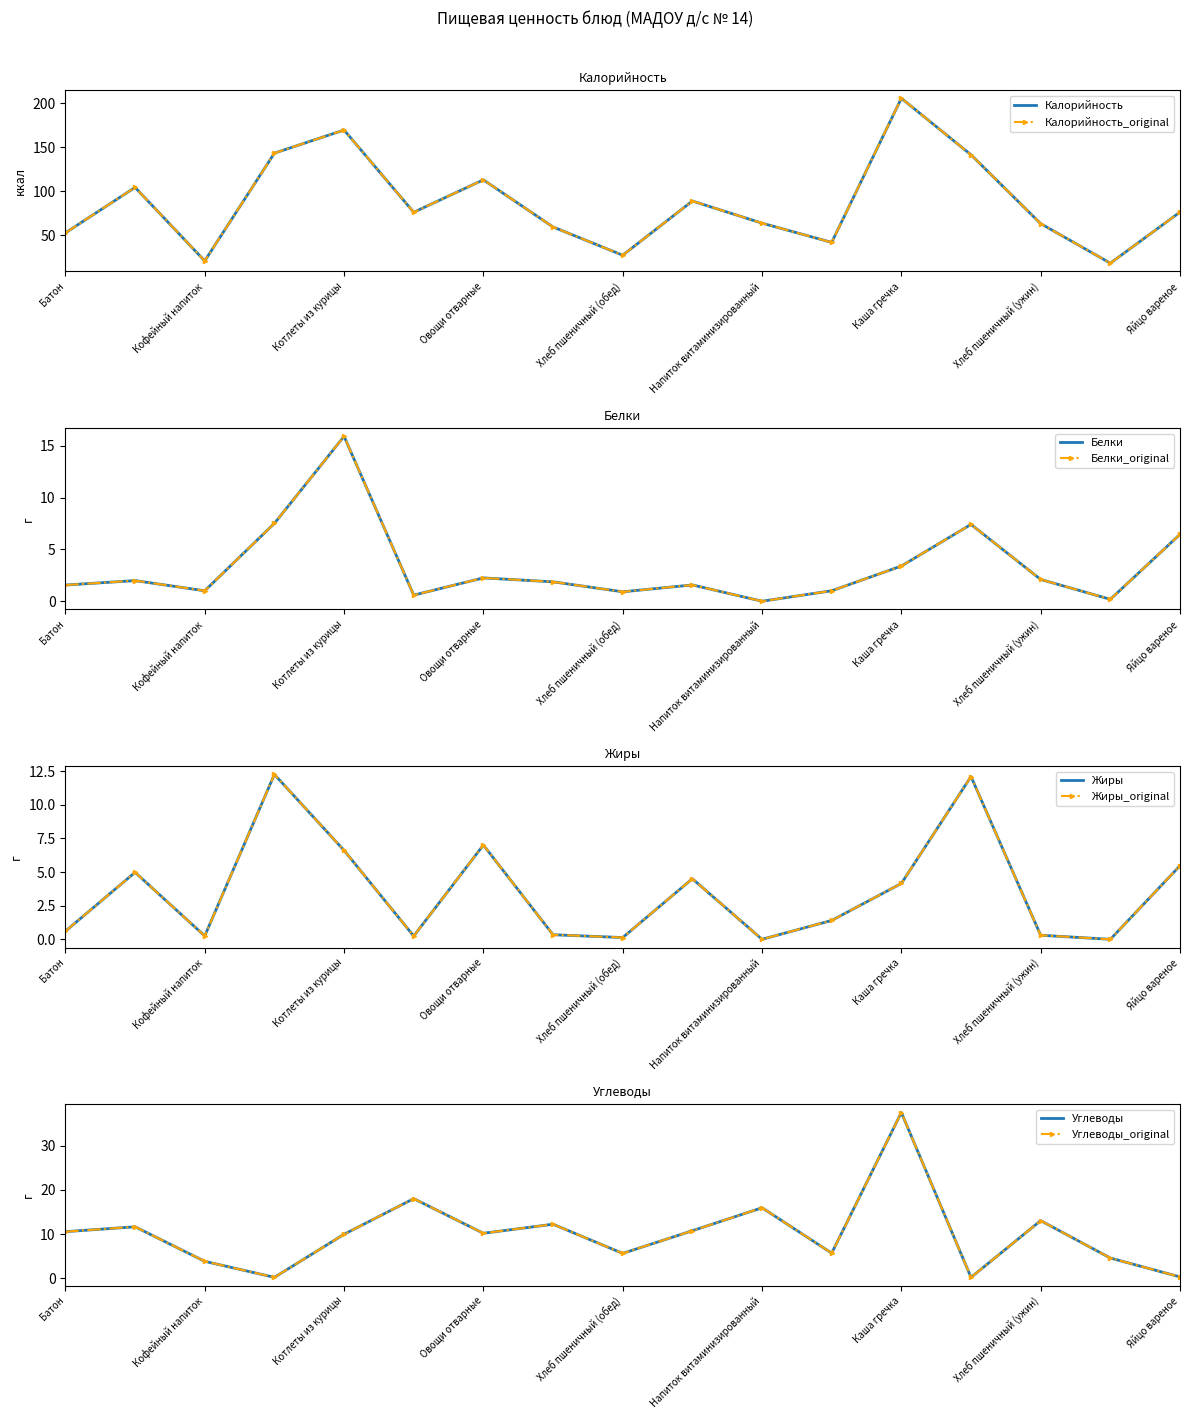

What is the greatest value displayed?

205.7